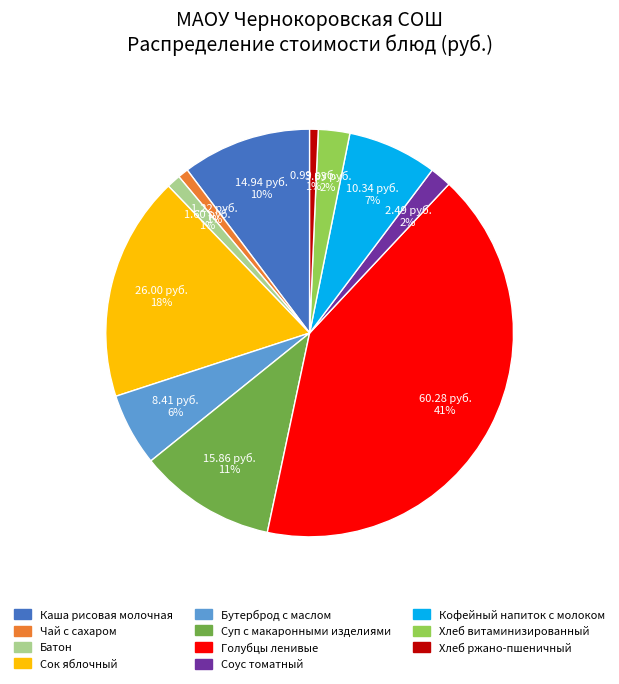

To the nearest percent, what percentage of the pie is Каша рисовая молочная?

10%